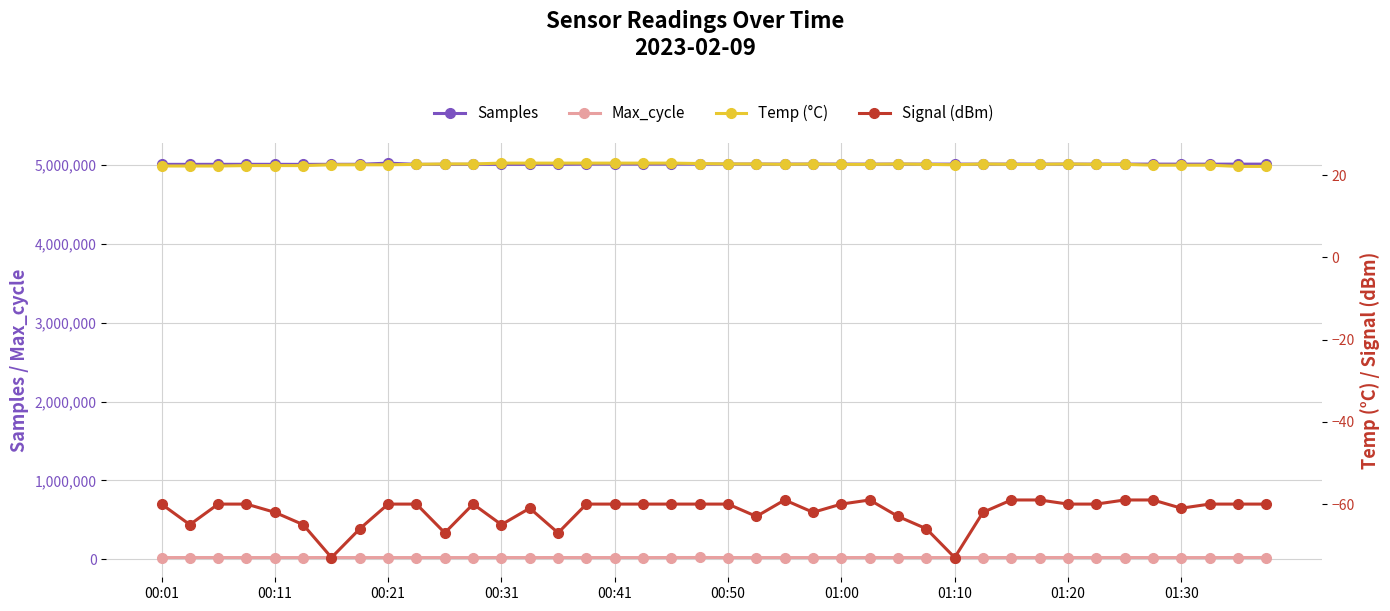

True or false: Samples and Max_cycle intersect in this chart.

False